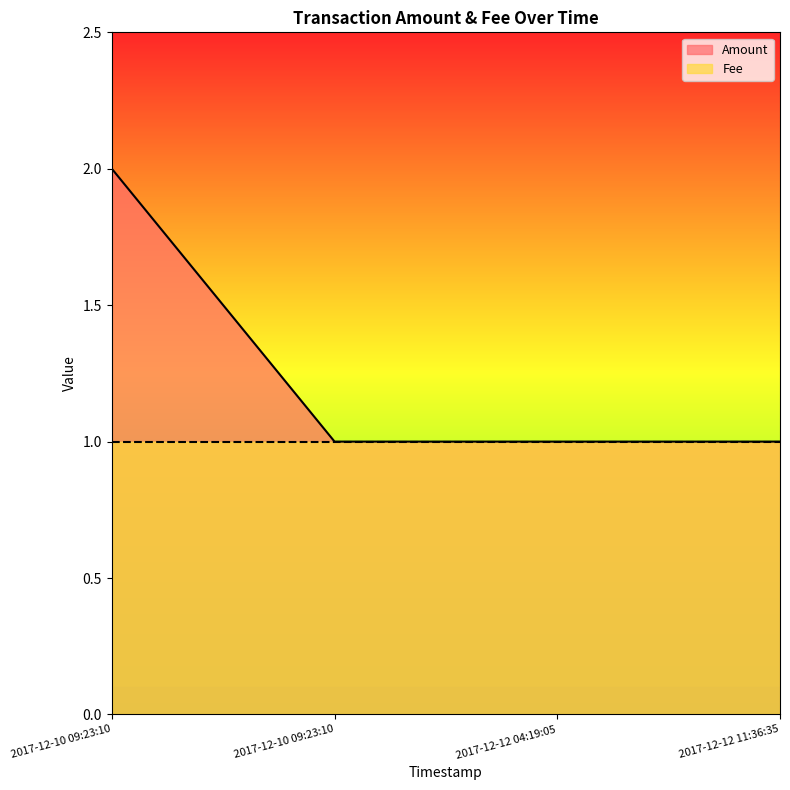

What is the difference between the maximum and minimum values?

1